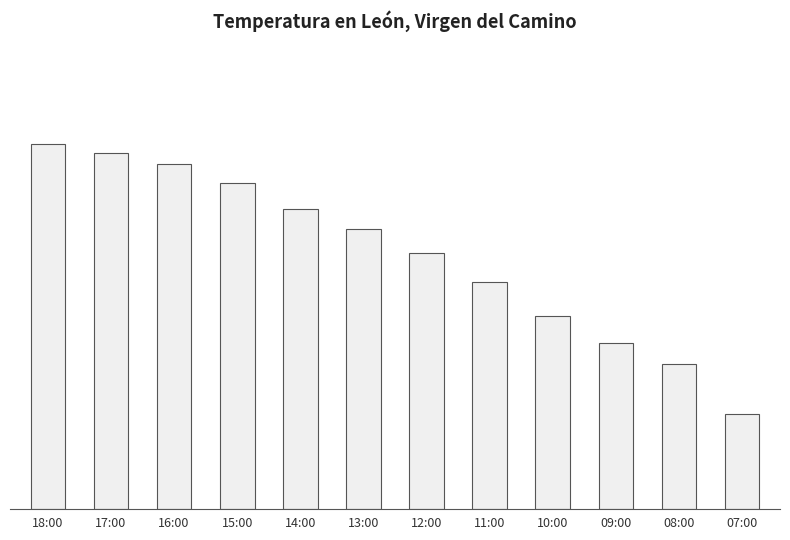

Are the bars horizontal?

No